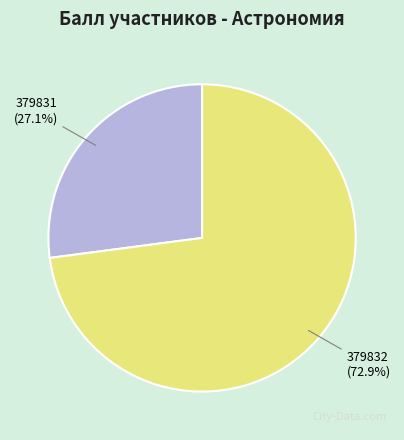

True or false: 379832 accounts for 73% of the total.

True